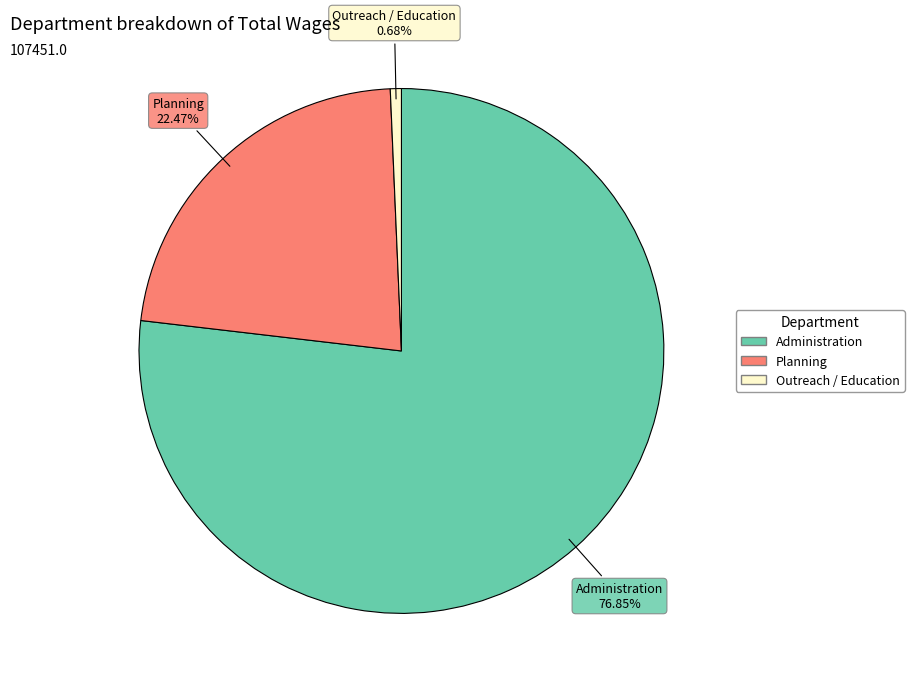

Does any single category account for the majority?

Yes